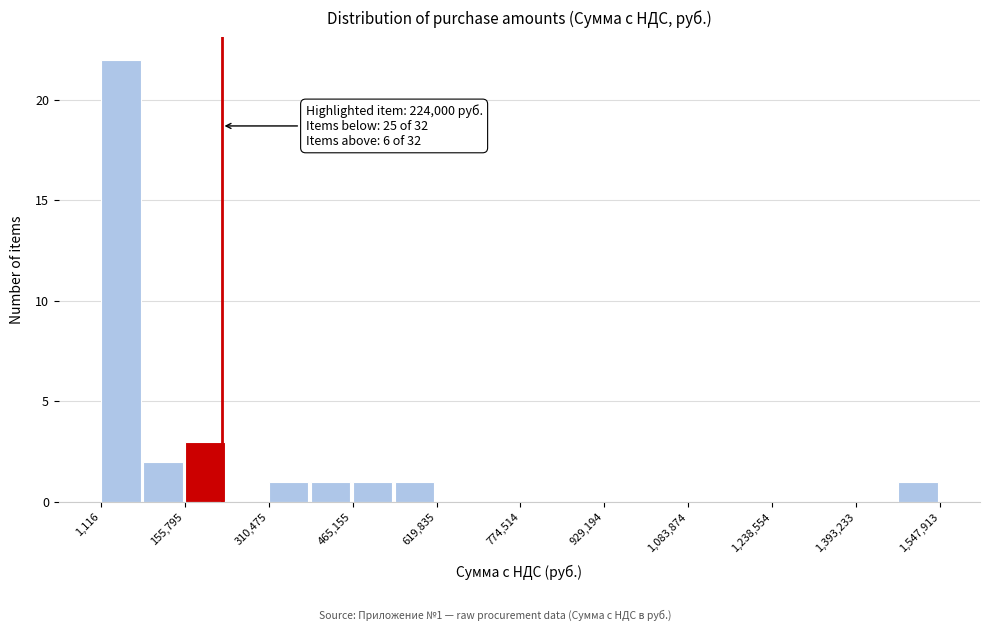

Around what value on the x-axis is the tallest bar? Give the approximate position of its centre, as read against the axis.

40000